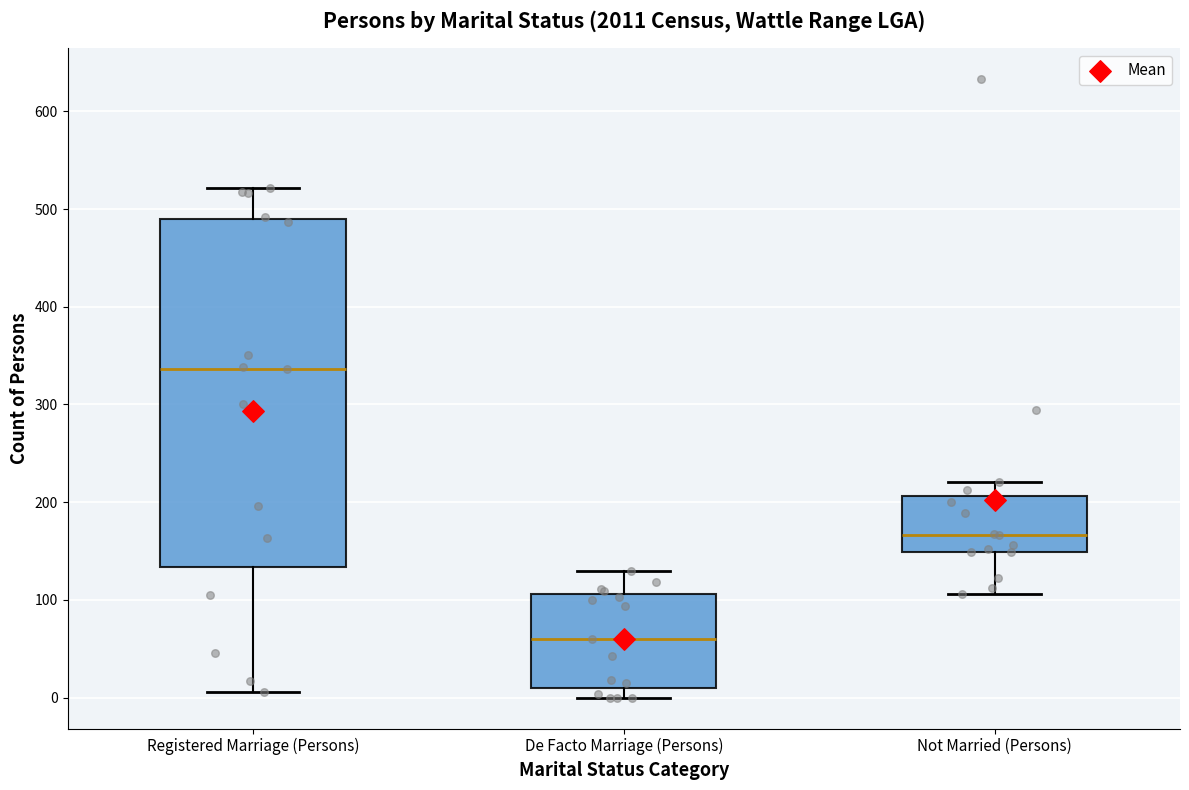

Where does the upper whisker of the box for De Facto Marriage (Persons) end on the y-axis? The values are not printed on the chart, so give them approximately, as read against the axis.

130